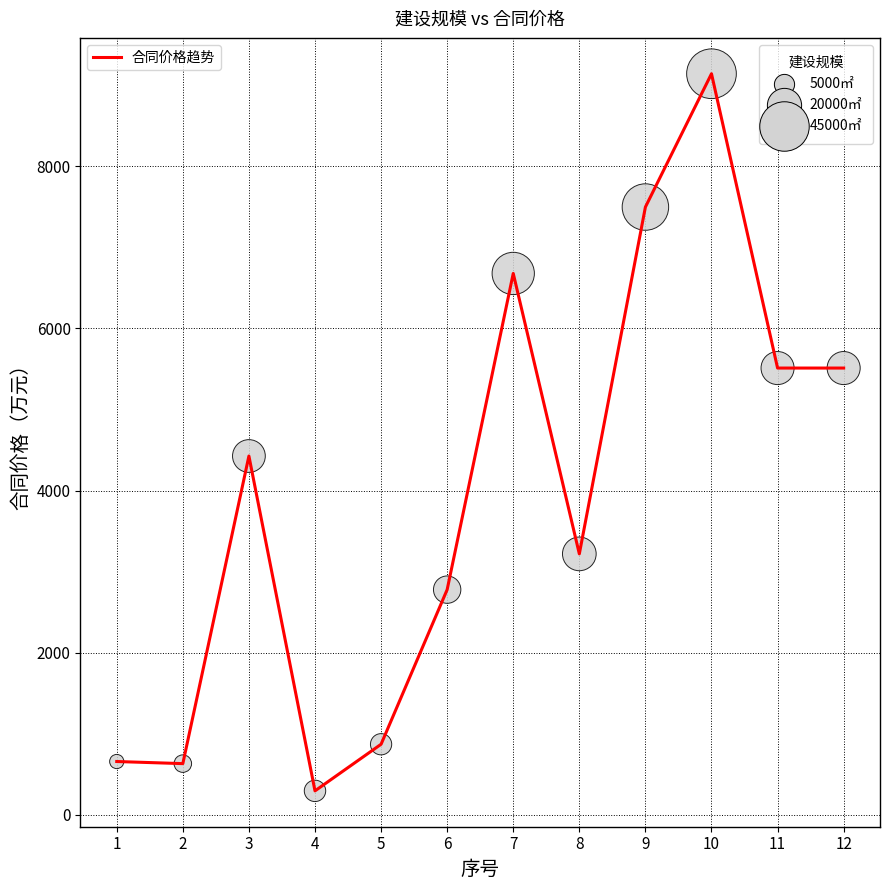

Is it true that the value at 10 is 13195?

False